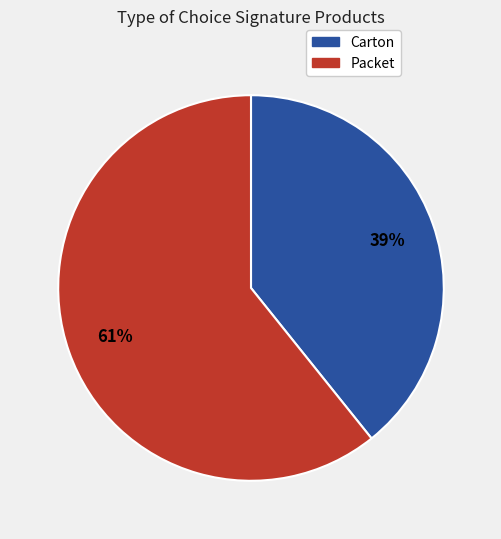

Which has a higher value, Packet or Carton?

Packet